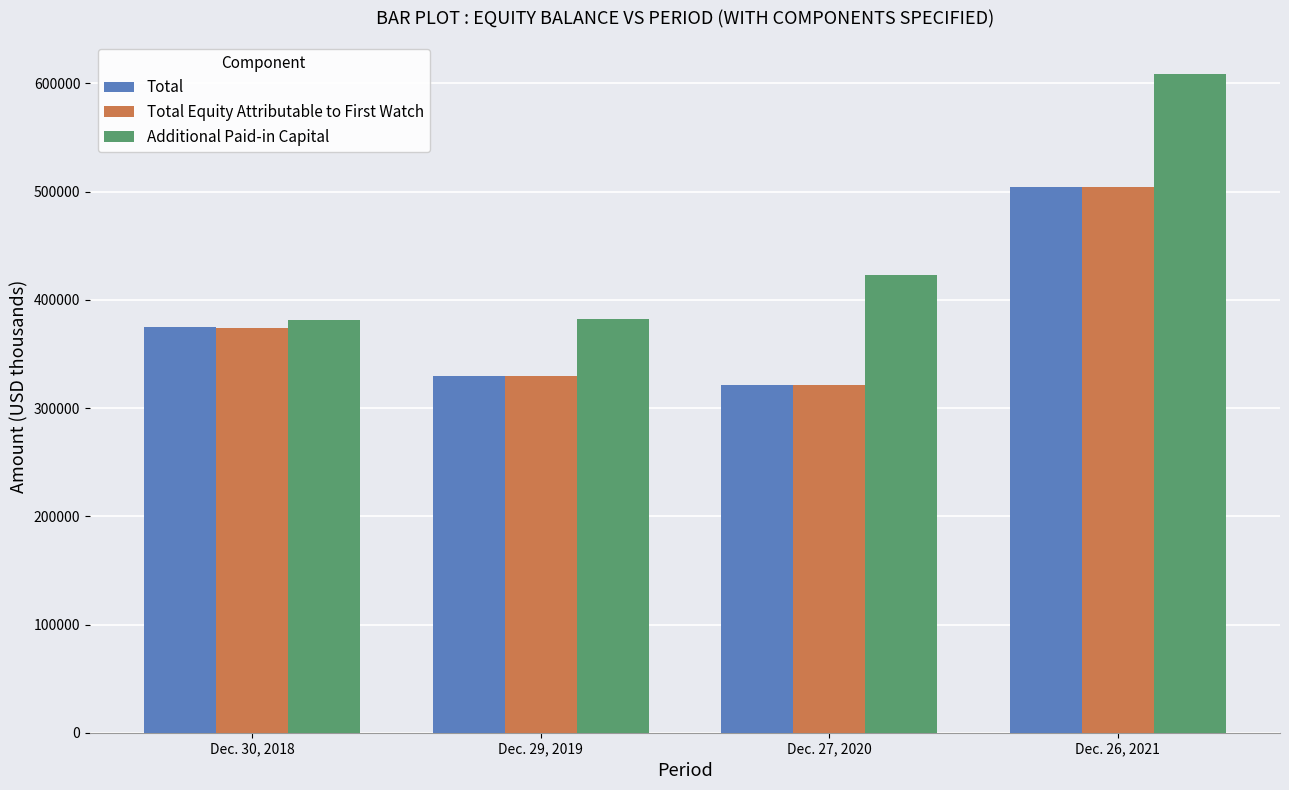

At which category is the sum across all series the highest?

Dec. 26, 2021